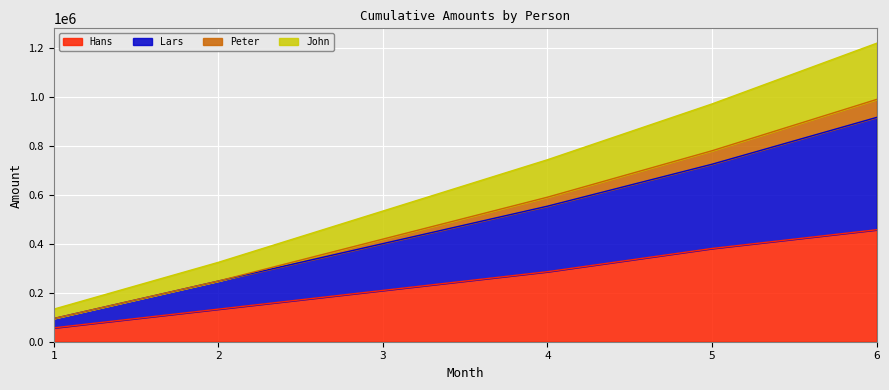

How many values in the Lars series are below 553860?

3